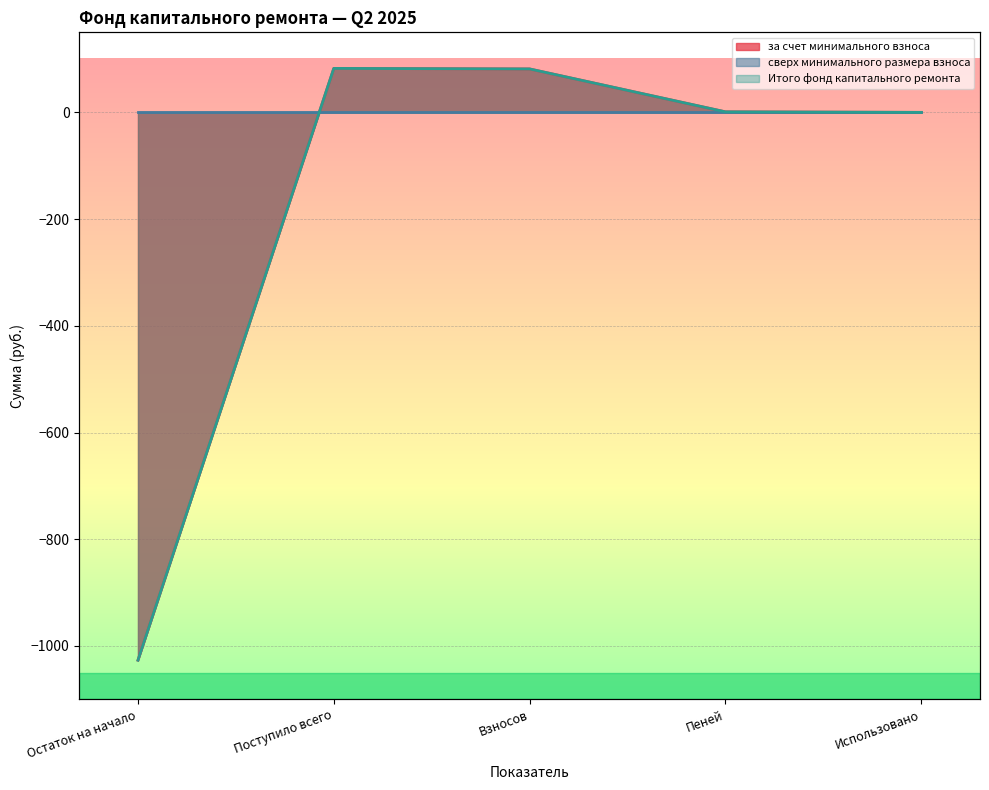

What is the maximum value for за счет минимального взноса?

82.4